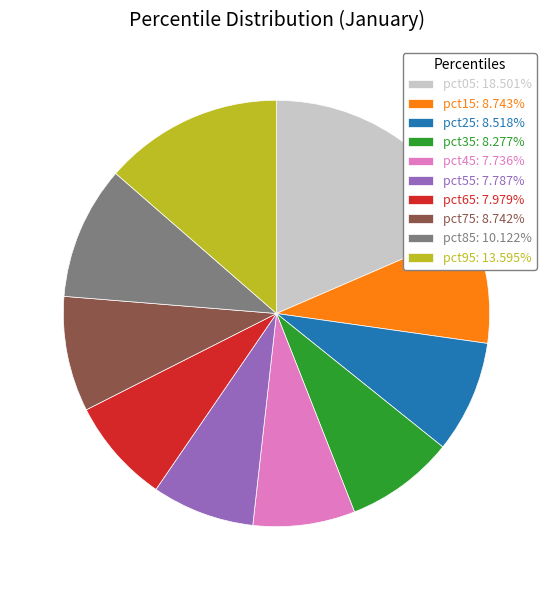

Between pct05 and pct65, which is larger?

pct05